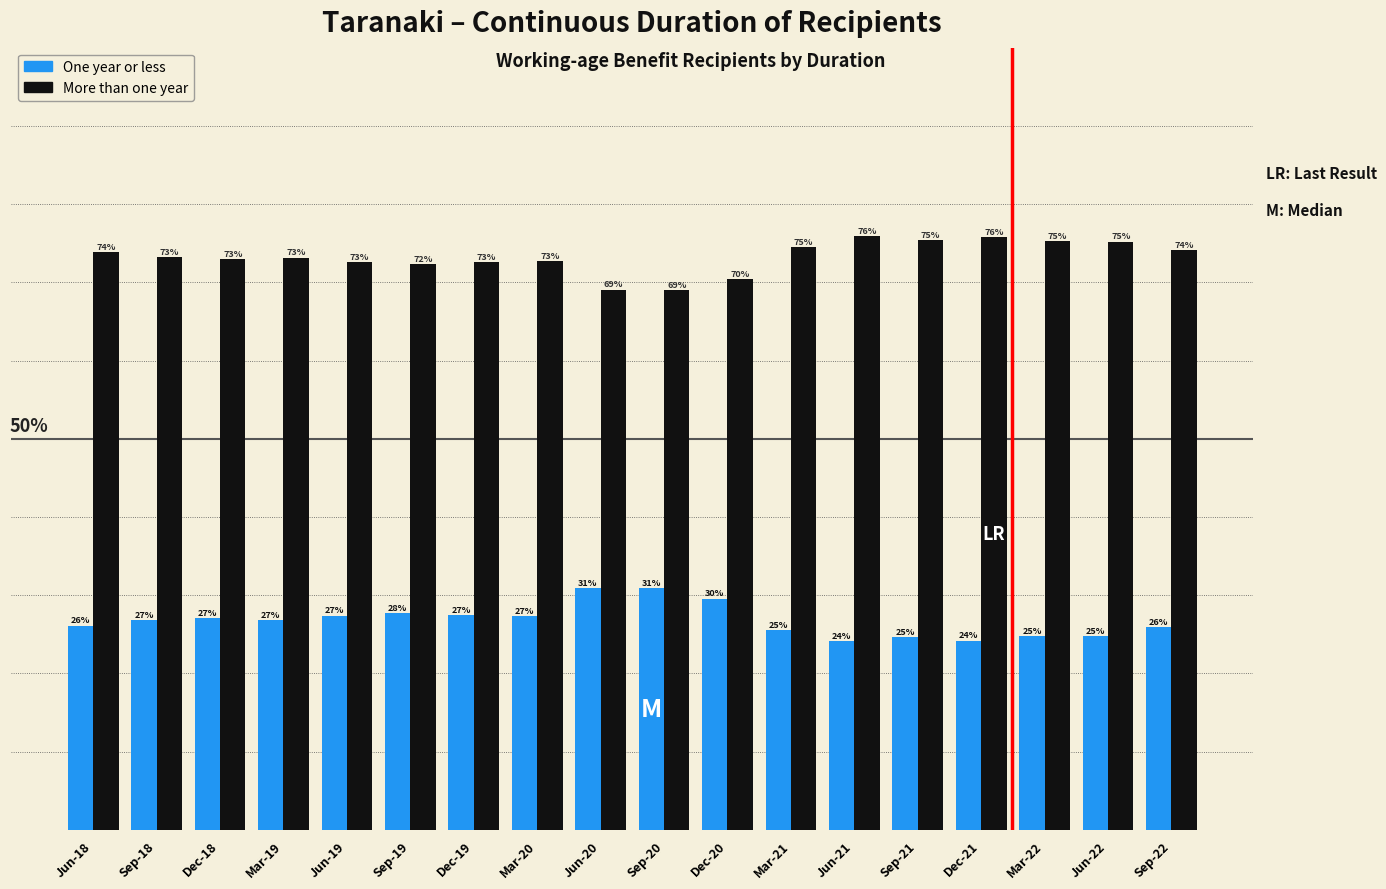

List the series in order of their peak value, lowest first.

One year or less, More than one year